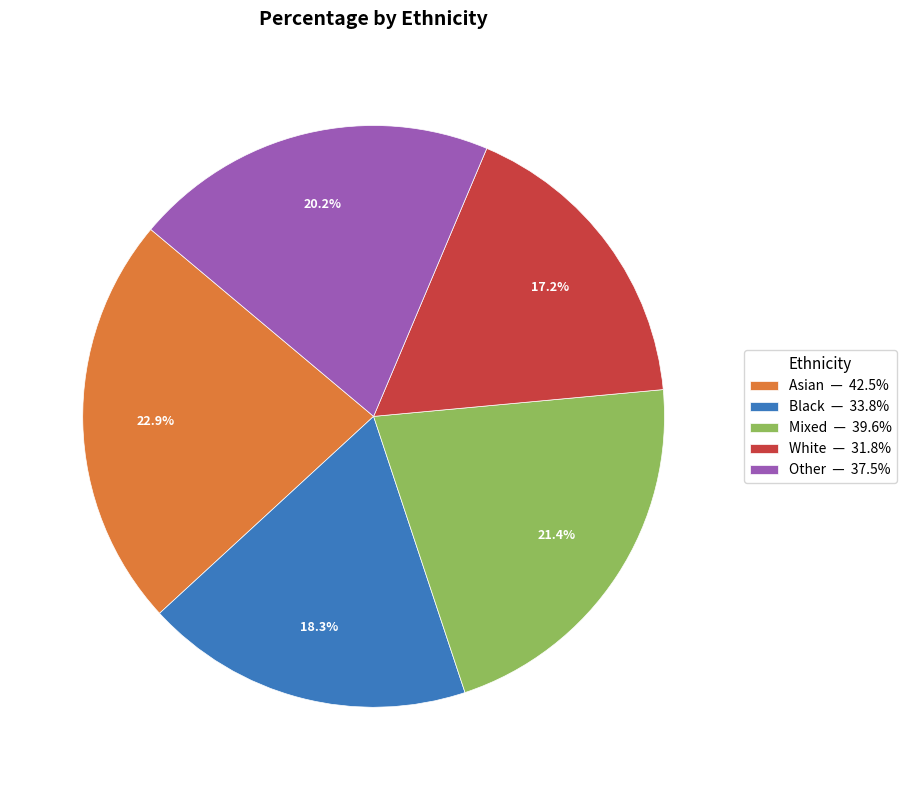

The Black slice represents 26% of the pie. True or false?

False